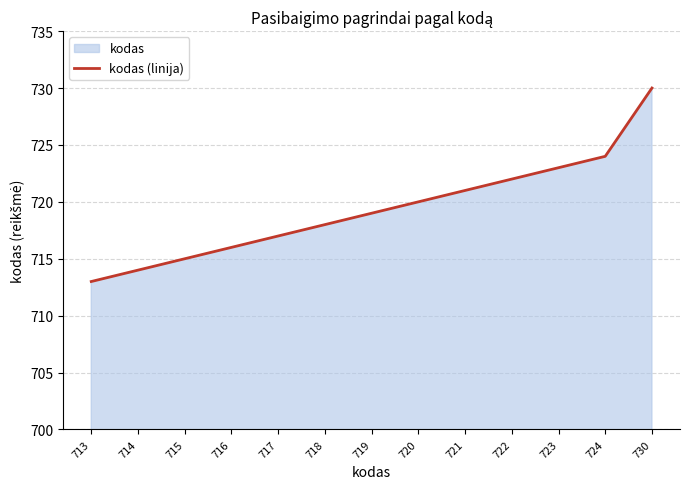

Where is the data nearest to the value 721?

721